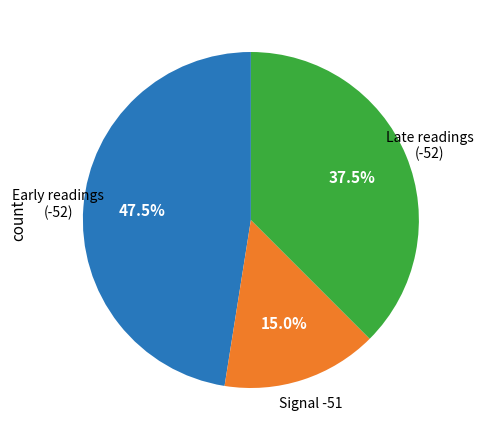

Is there a majority slice in this chart?

No